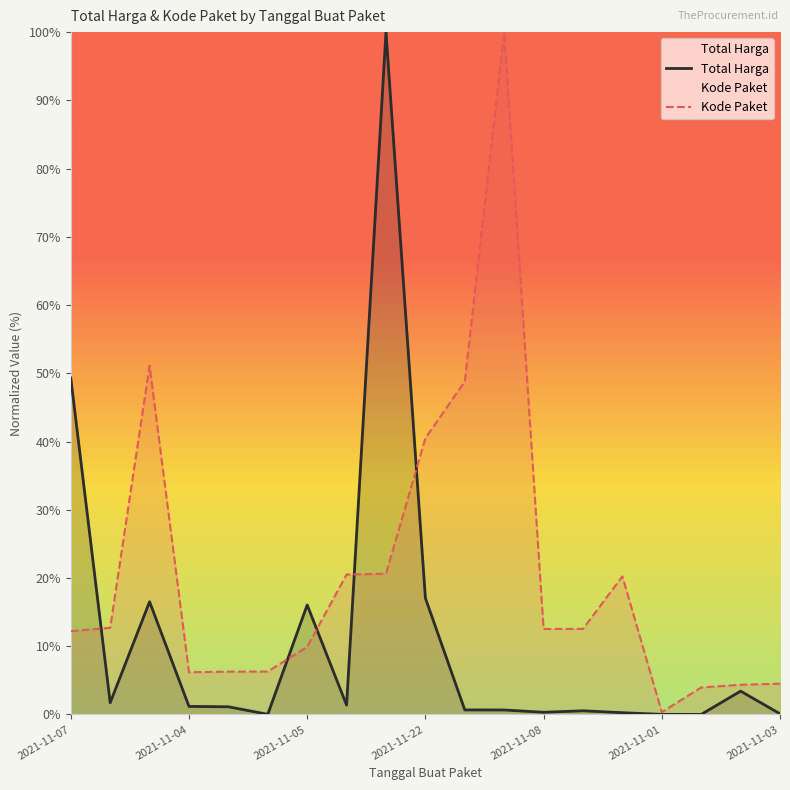

What is the value of the Kode Paket point at the 2nd from the left?

12.7